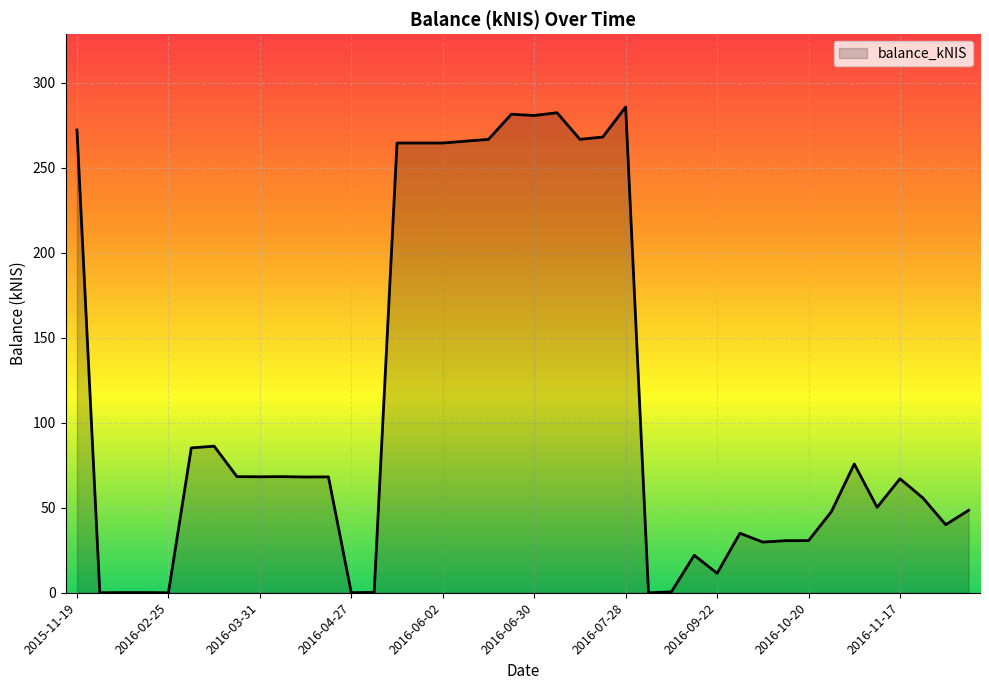

What is the difference between the maximum and minimum values?

285.8